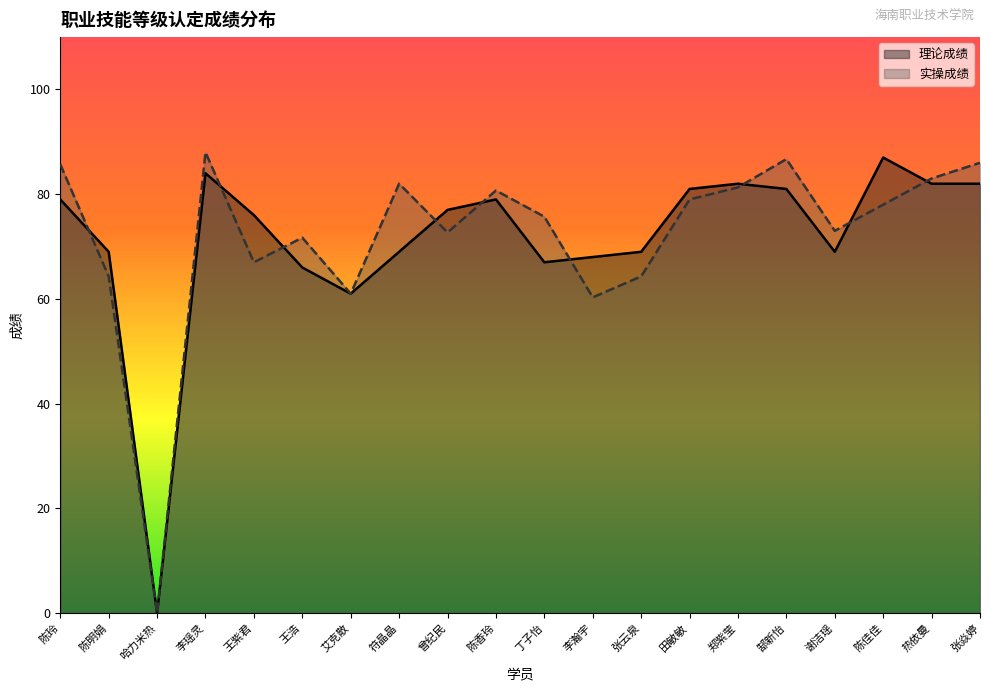

Between which two adjacent categories do 理论成绩 and 实操成绩 first intersect?

陈玲 and 陈明娟